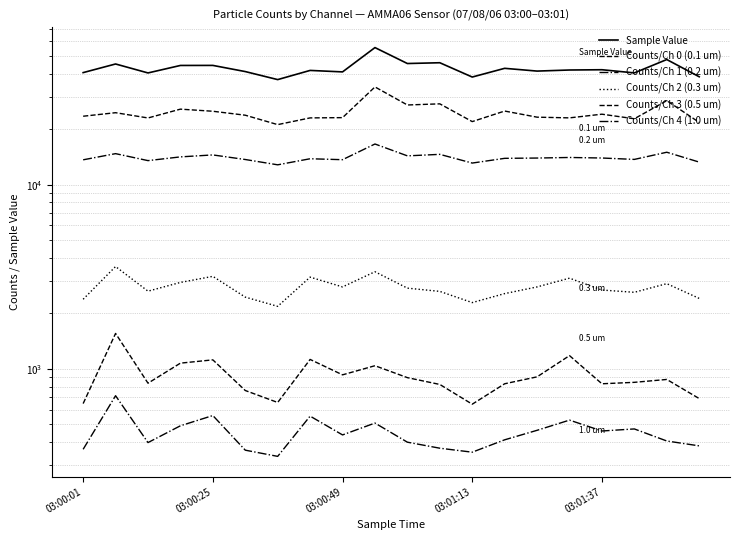

What are all the series names shown in the legend?

Sample Value, Counts/Ch 0 (0.1 um), Counts/Ch 1 (0.2 um), Counts/Ch 2 (0.3 um), Counts/Ch 3 (0.5 um), Counts/Ch 4 (1.0 um)